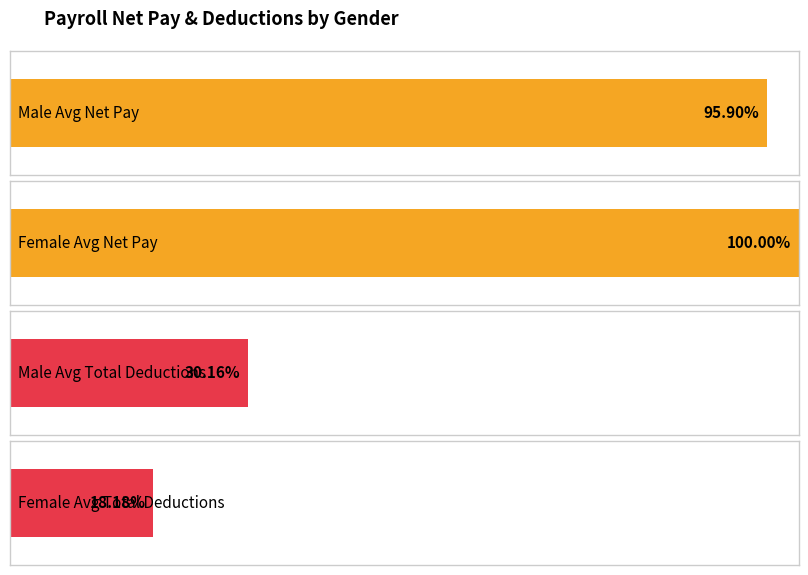

Which has a higher value, F or M?

F